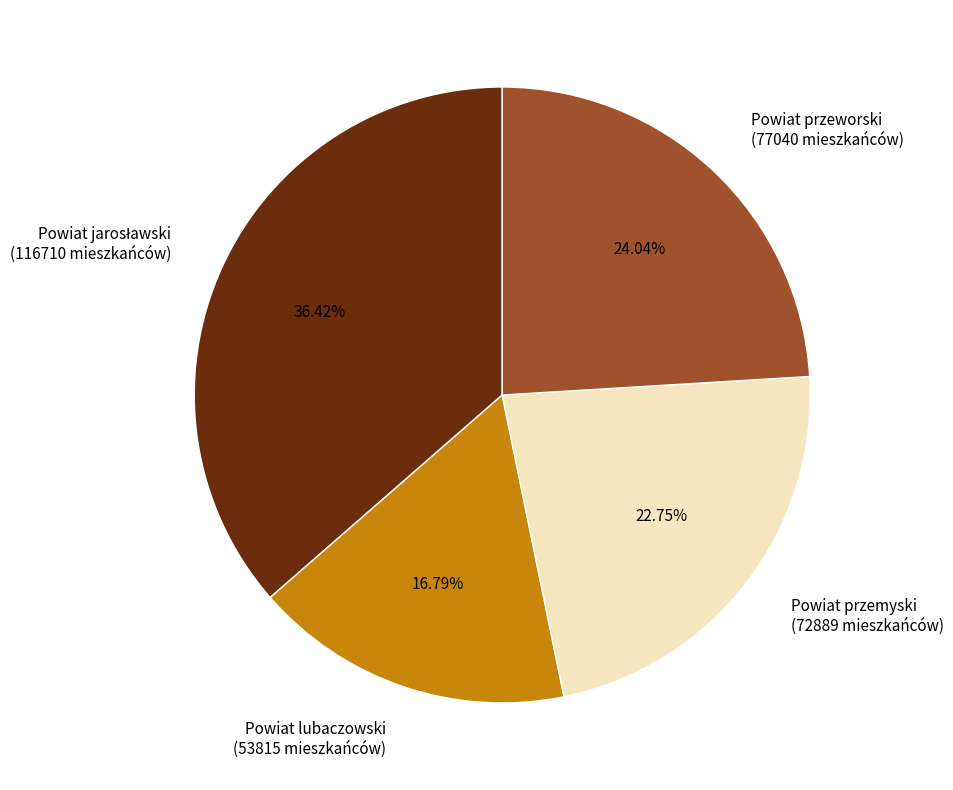

The Powiat lubaczowski slice represents 11% of the pie. True or false?

False